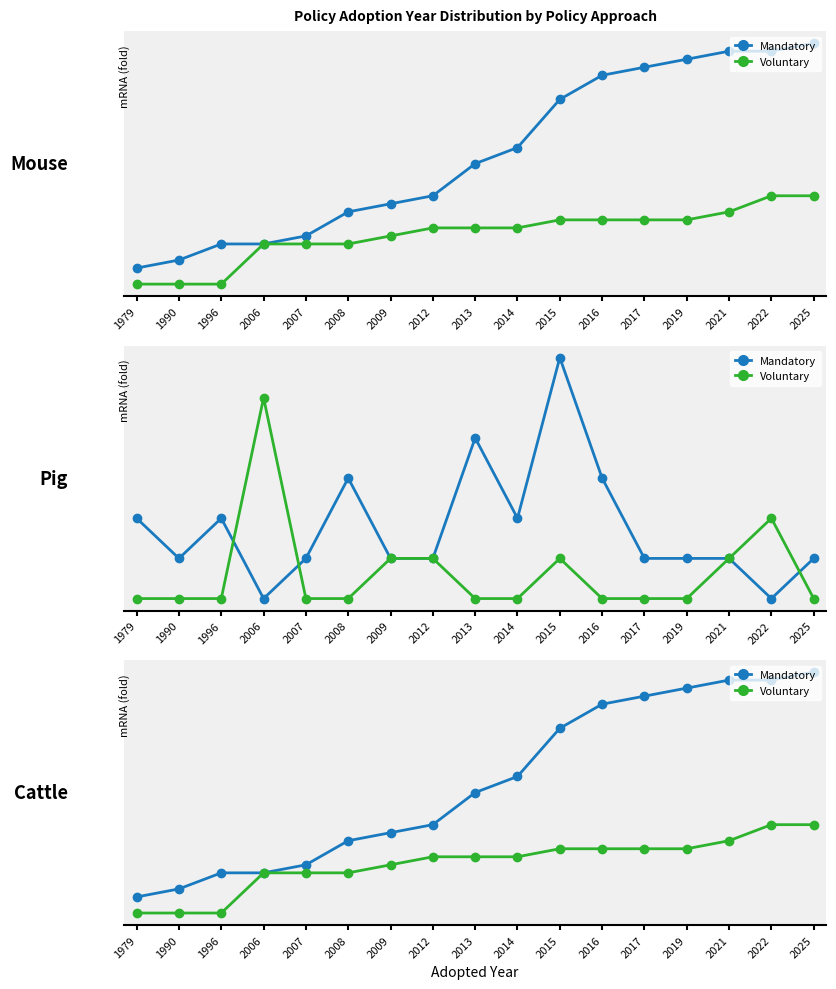

True or false: Mandatory and Voluntary intersect in this chart.

False